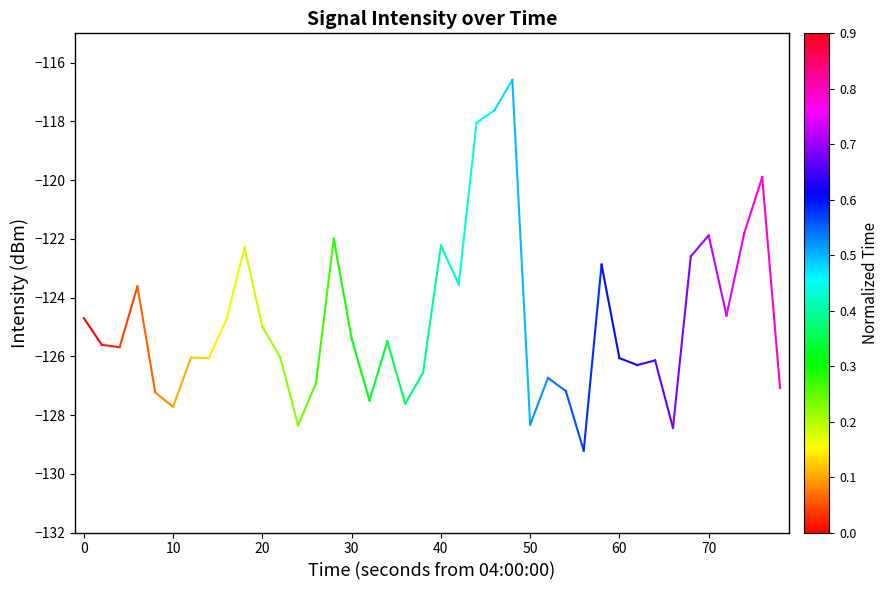

How many lines are shown in the chart?

1